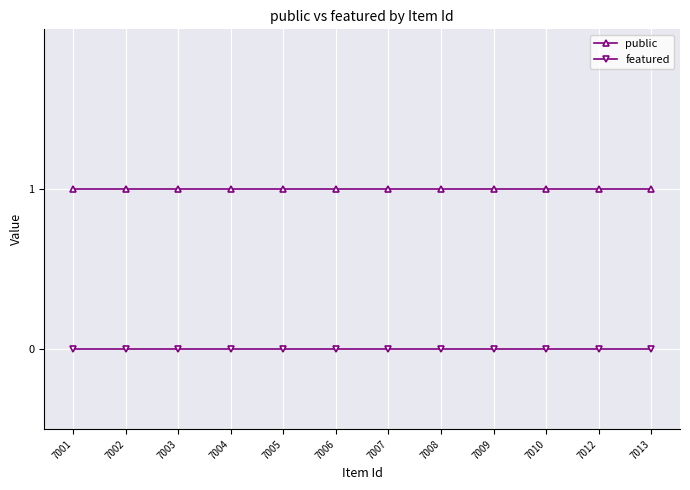

True or false: public has a value of 2 at 7001.

False